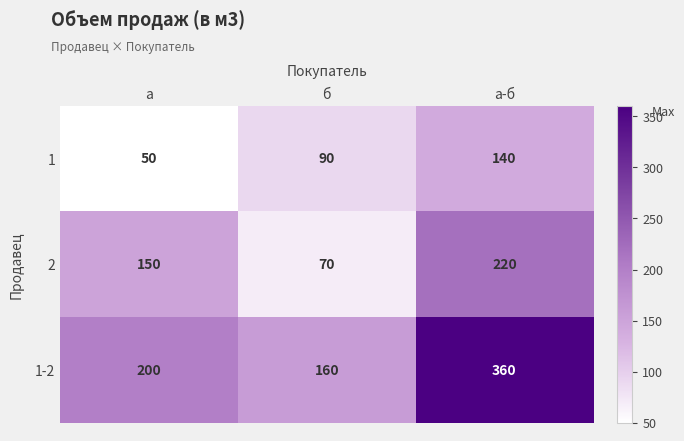

What is the average value of the 1-2 series?

240